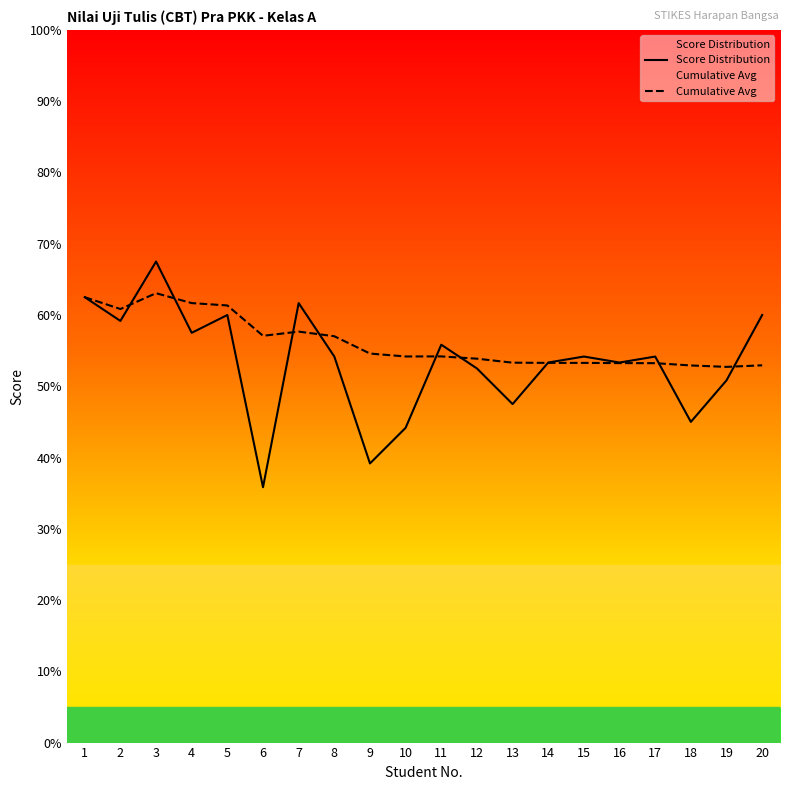

True or false: Score Distribution has a value of 71.8 at 8.

False